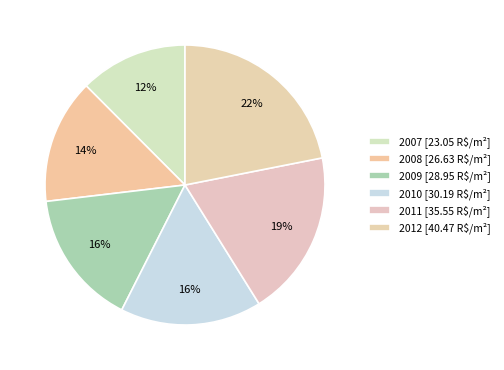

True or false: 2009 accounts for 4% of the total.

False